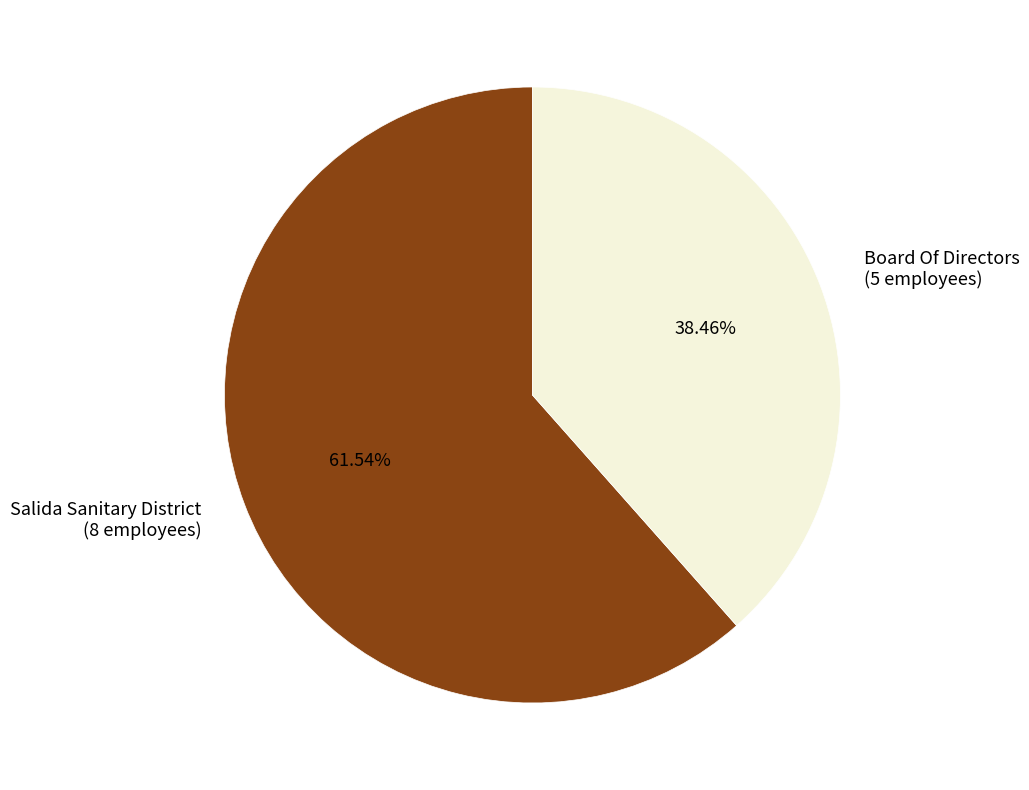

To the nearest percent, what percentage of the pie is Board Of Directors?

38%